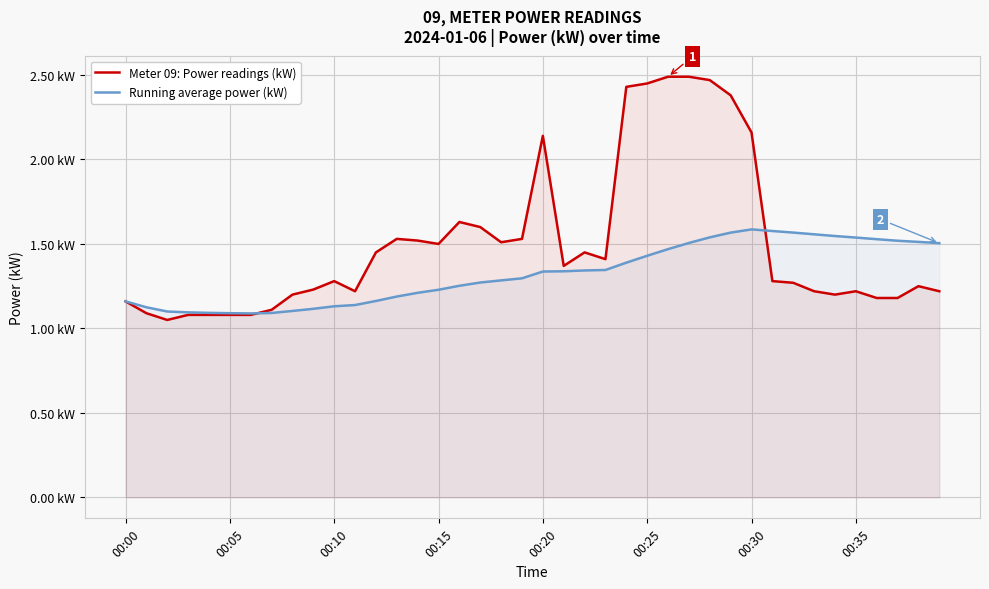

Which series changed the most between 00:30 and 16?

Meter 09: Power readings (kW)